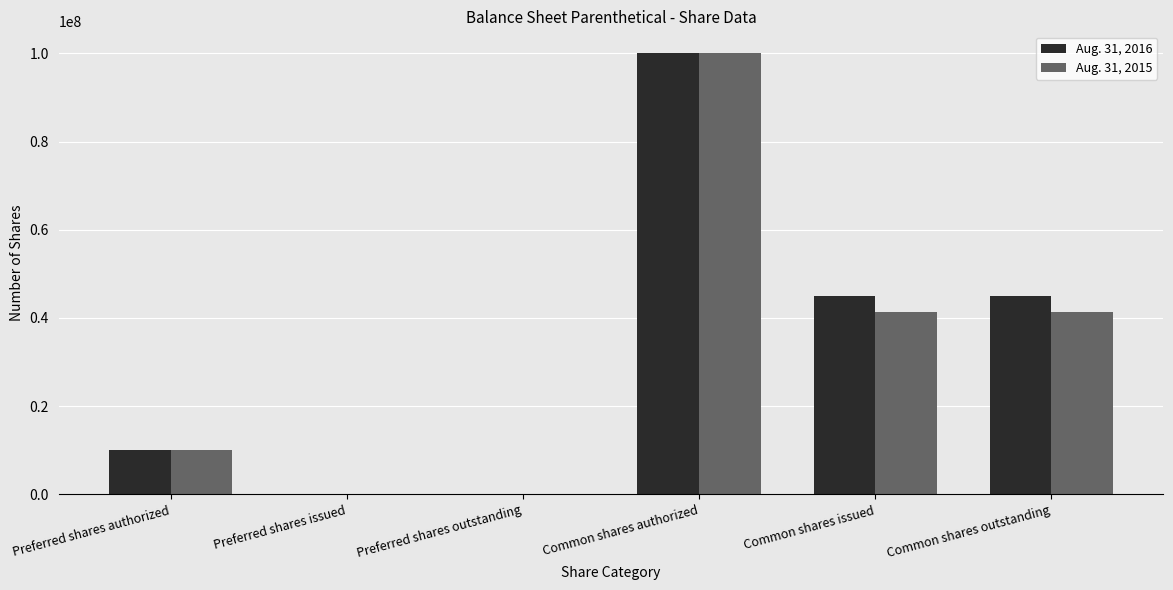

Is the value of Aug. 31, 2016 at Preferred shares outstanding greater than the value of Aug. 31, 2015 at Common shares outstanding?

No